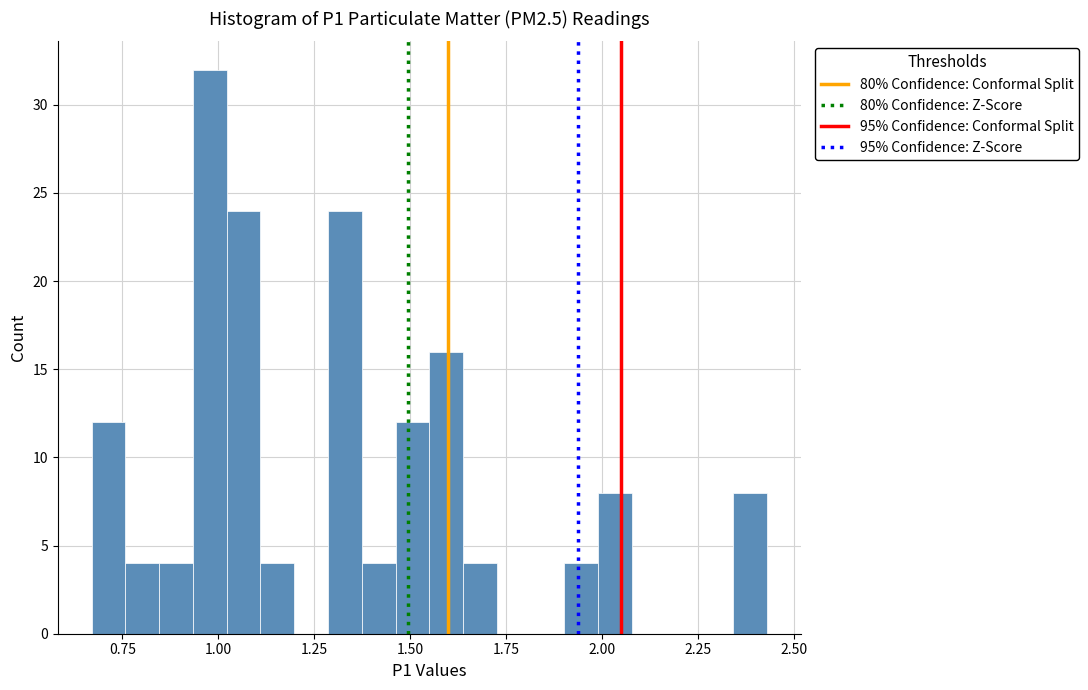

Read against the x-axis, roughly where is the centre of the tallest bar?

1.00